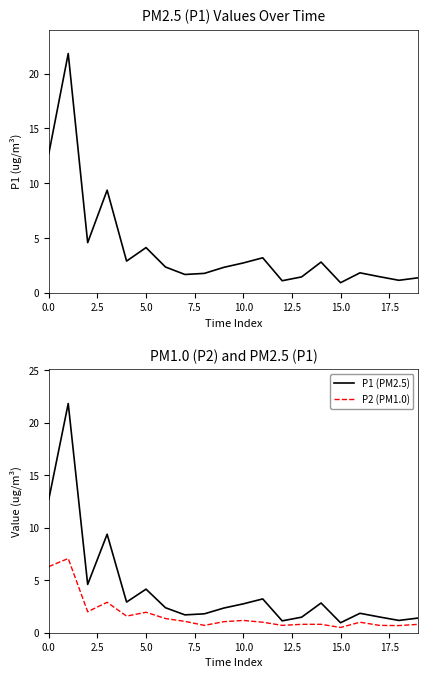

What are all the series names shown in the legend?

P1, P1 (PM2.5), P2 (PM1.0)